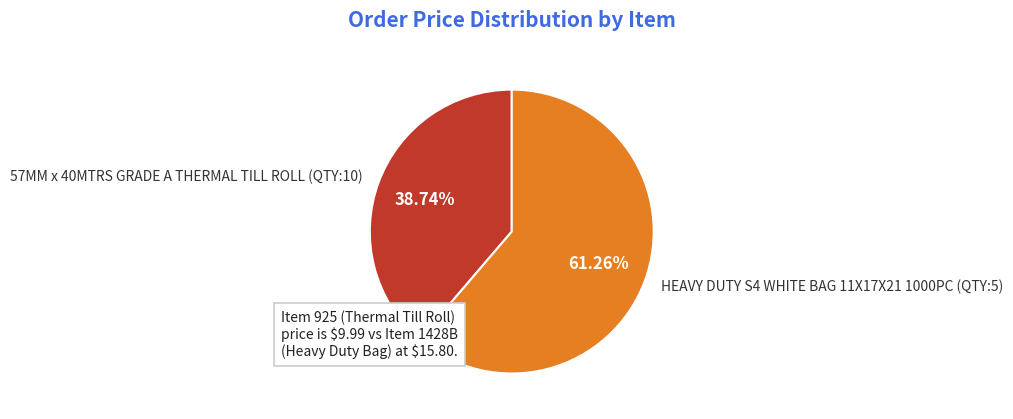

How many slices are in this pie chart?

2